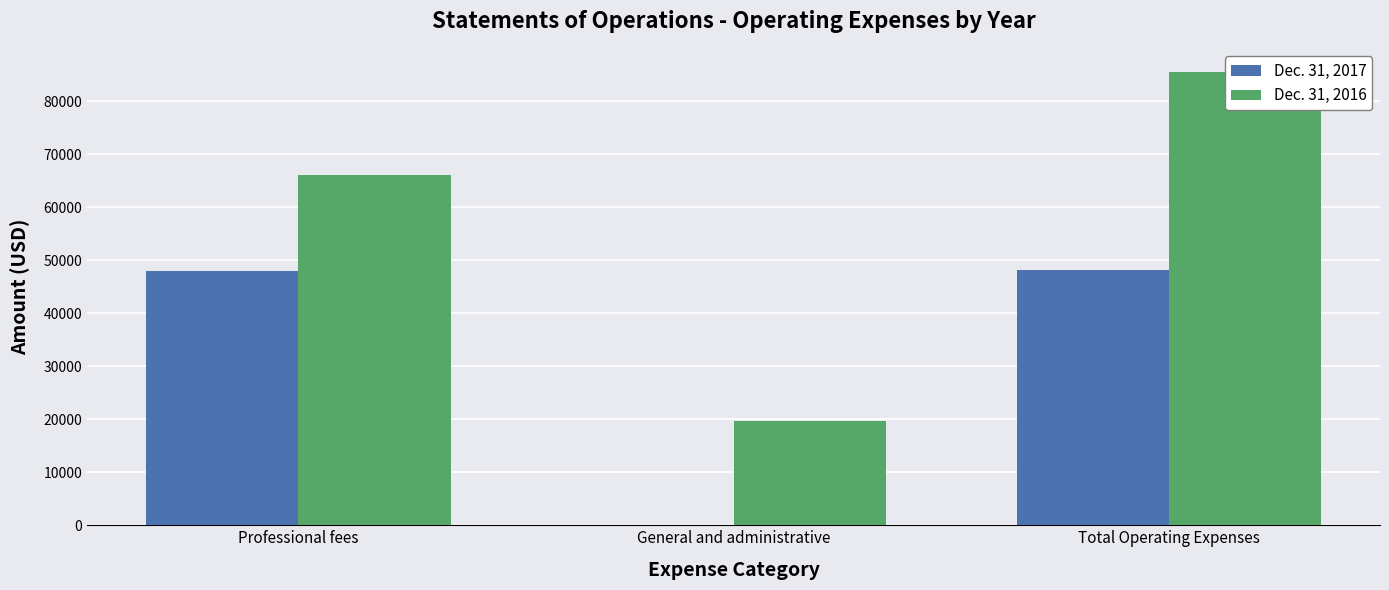

At which category is the sum across all series the highest?

Total Operating Expenses